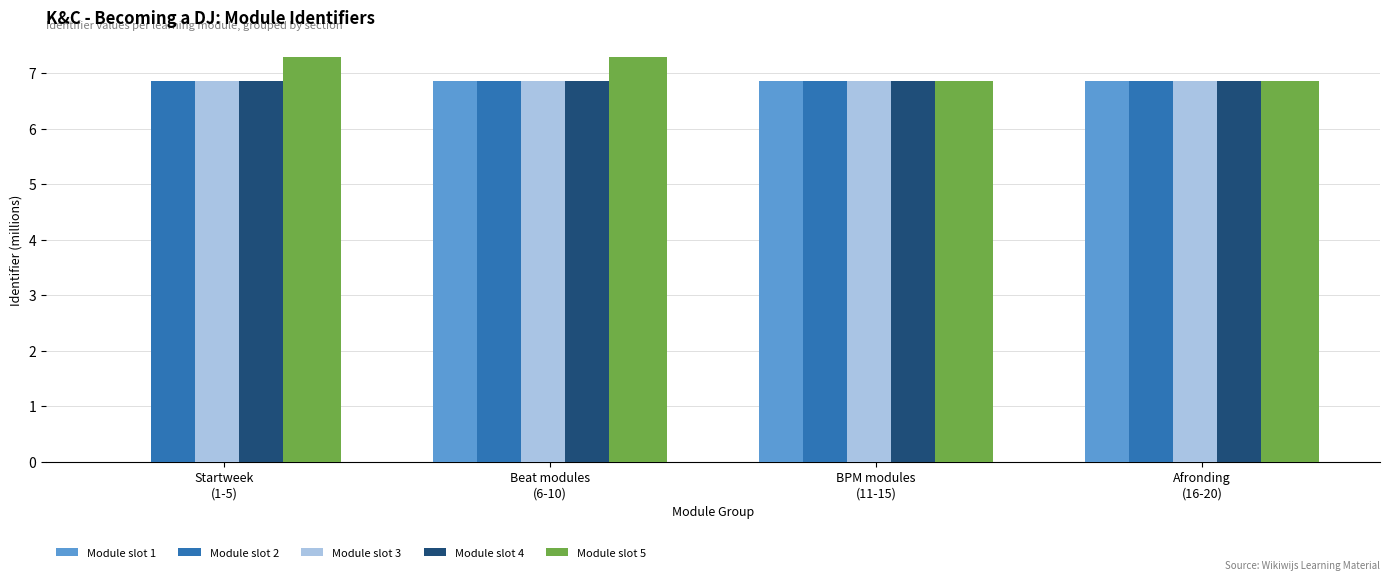

How many categories are shown in the chart?

4